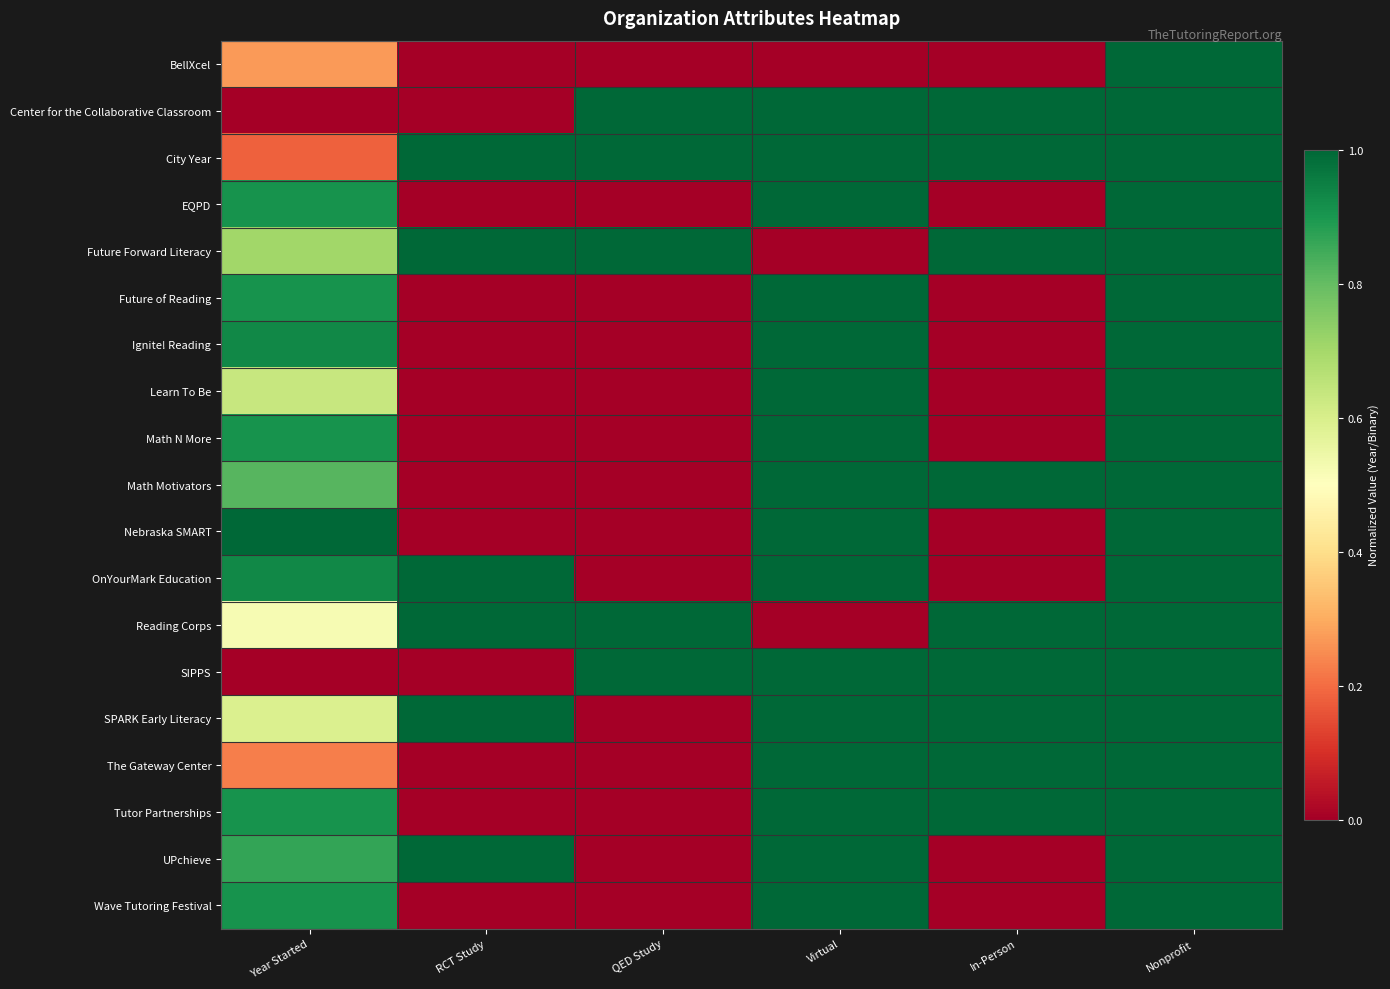

Reading left to right, what are all the values shown in this chart?

BellXcel: Year Started=0.3	RCT Study=0.0	QED Study=0.0	Virtual=0.0	In-Person=0.0	Nonprofit=1.0
Center for the Collaborative Classroom: Year Started=0.0	RCT Study=0.0	QED Study=1.0	Virtual=1.0	In-Person=1.0	Nonprofit=1.0
City Year: Year Started=0.2	RCT Study=1.0	QED Study=1.0	Virtual=1.0	In-Person=1.0	Nonprofit=1.0
EQPD: Year Started=0.9	RCT Study=0.0	QED Study=0.0	Virtual=1.0	In-Person=0.0	Nonprofit=1.0
Future Forward Literacy: Year Started=0.7	RCT Study=1.0	QED Study=1.0	Virtual=0.0	In-Person=1.0	Nonprofit=1.0
Future of Reading: Year Started=0.9	RCT Study=0.0	QED Study=0.0	Virtual=1.0	In-Person=0.0	Nonprofit=1.0
Ignite! Reading: Year Started=0.9	RCT Study=0.0	QED Study=0.0	Virtual=1.0	In-Person=0.0	Nonprofit=1.0
Learn To Be: Year Started=0.6	RCT Study=0.0	QED Study=0.0	Virtual=1.0	In-Person=0.0	Nonprofit=1.0
Math N More: Year Started=0.9	RCT Study=0.0	QED Study=0.0	Virtual=1.0	In-Person=0.0	Nonprofit=1.0
Math Motivators: Year Started=0.8	RCT Study=0.0	QED Study=0.0	Virtual=1.0	In-Person=1.0	Nonprofit=1.0
Nebraska SMART: Year Started=1.0	RCT Study=0.0	QED Study=0.0	Virtual=1.0	In-Person=0.0	Nonprofit=1.0
OnYourMark Education: Year Started=0.9	RCT Study=1.0	QED Study=0.0	Virtual=1.0	In-Person=0.0	Nonprofit=1.0
Reading Corps: Year Started=0.5	RCT Study=1.0	QED Study=1.0	Virtual=0.0	In-Person=1.0	Nonprofit=1.0
SIPPS: Year Started=0.0	RCT Study=0.0	QED Study=1.0	Virtual=1.0	In-Person=1.0	Nonprofit=1.0
SPARK Early Literacy: Year Started=0.6	RCT Study=1.0	QED Study=0.0	Virtual=1.0	In-Person=1.0	Nonprofit=1.0
The Gateway Center: Year Started=0.2	RCT Study=0.0	QED Study=0.0	Virtual=1.0	In-Person=1.0	Nonprofit=1.0
Tutor Partnerships: Year Started=0.9	RCT Study=0.0	QED Study=0.0	Virtual=1.0	In-Person=1.0	Nonprofit=1.0
UPchieve: Year Started=0.9	RCT Study=1.0	QED Study=0.0	Virtual=1.0	In-Person=0.0	Nonprofit=1.0
Wave Tutoring Festival: Year Started=0.9	RCT Study=0.0	QED Study=0.0	Virtual=1.0	In-Person=0.0	Nonprofit=1.0